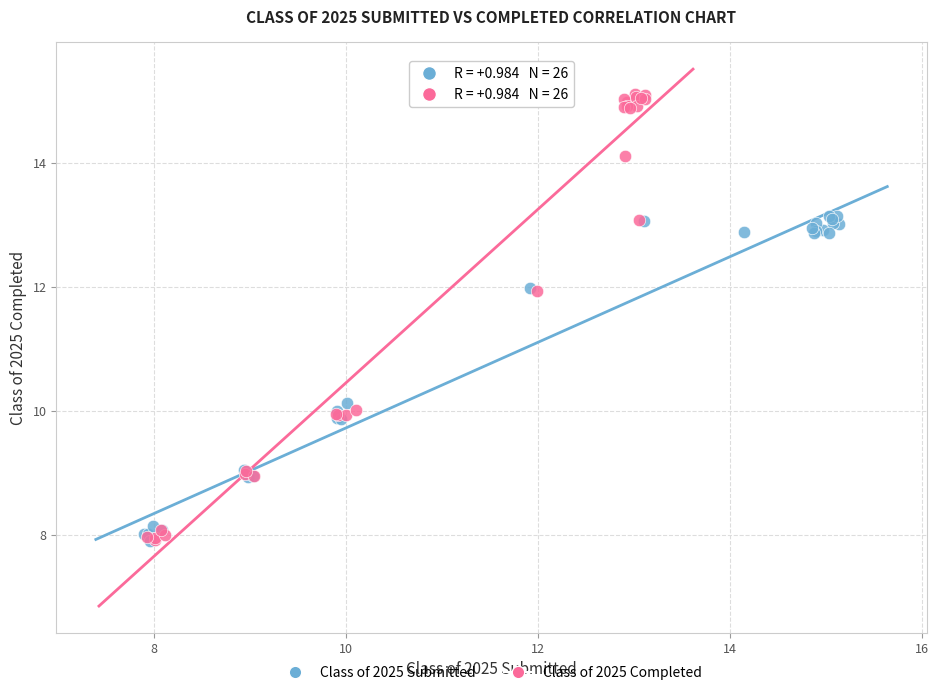

Which series has the widest spread of Y values?

Class of 2025 Completed